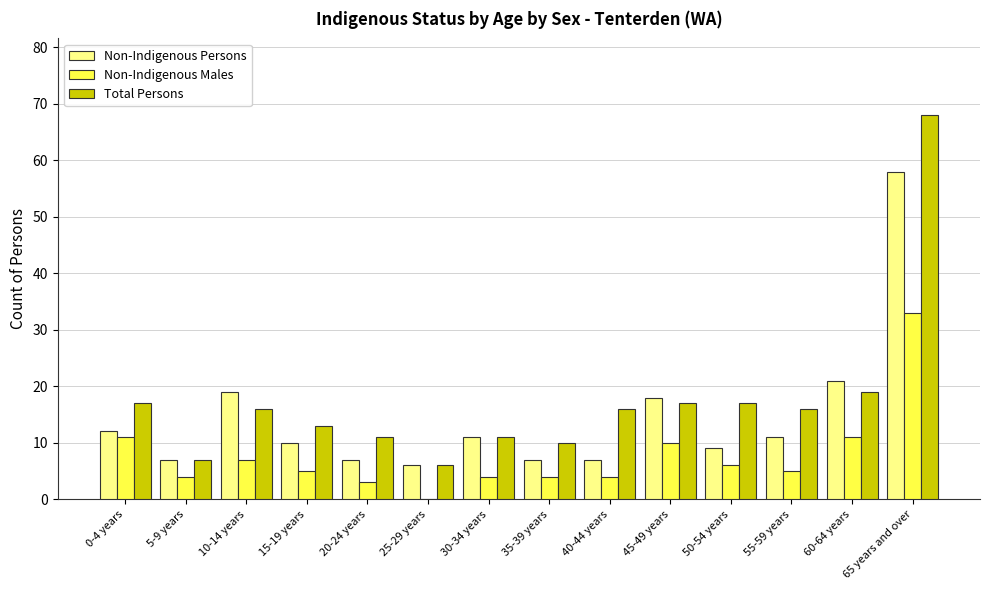

What is the sum of the Non-Indigenous Males values at 45-49 years and 55-59 years?

15